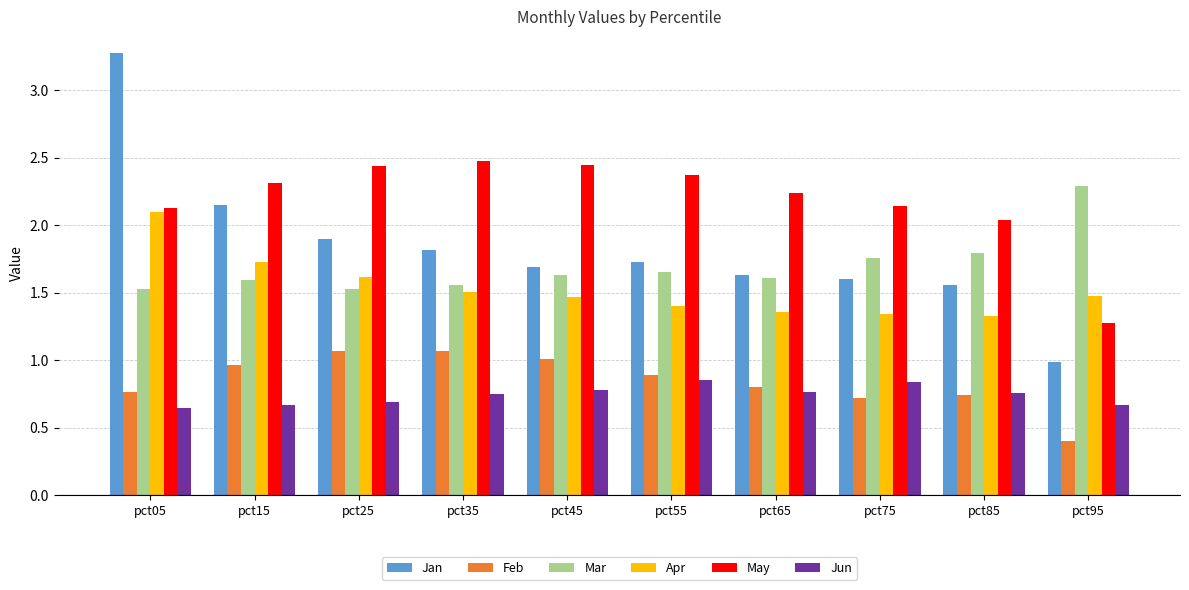

What is the sum of all Mar values?

16.9